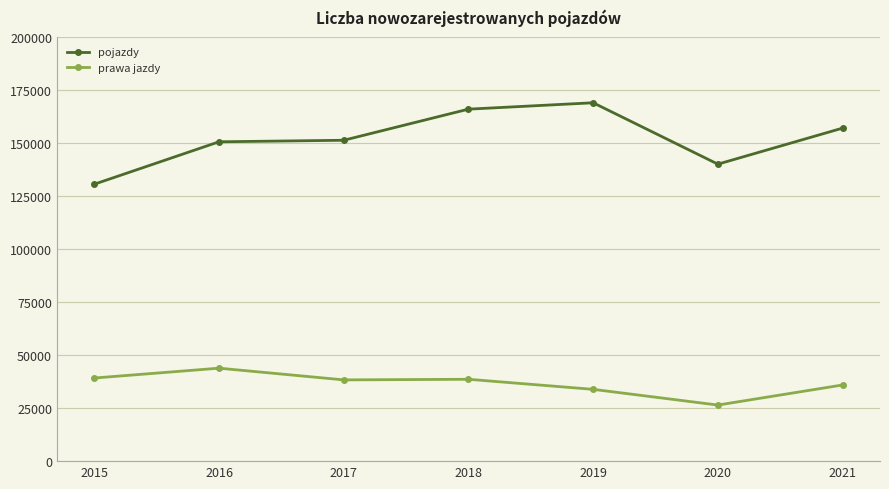

What is the maximum value for pojazdy?

169144